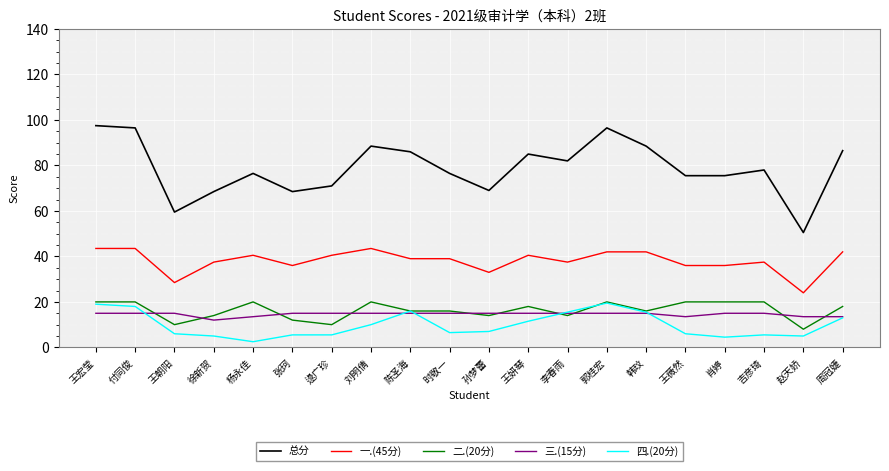

What is the greatest value displayed?

97.5